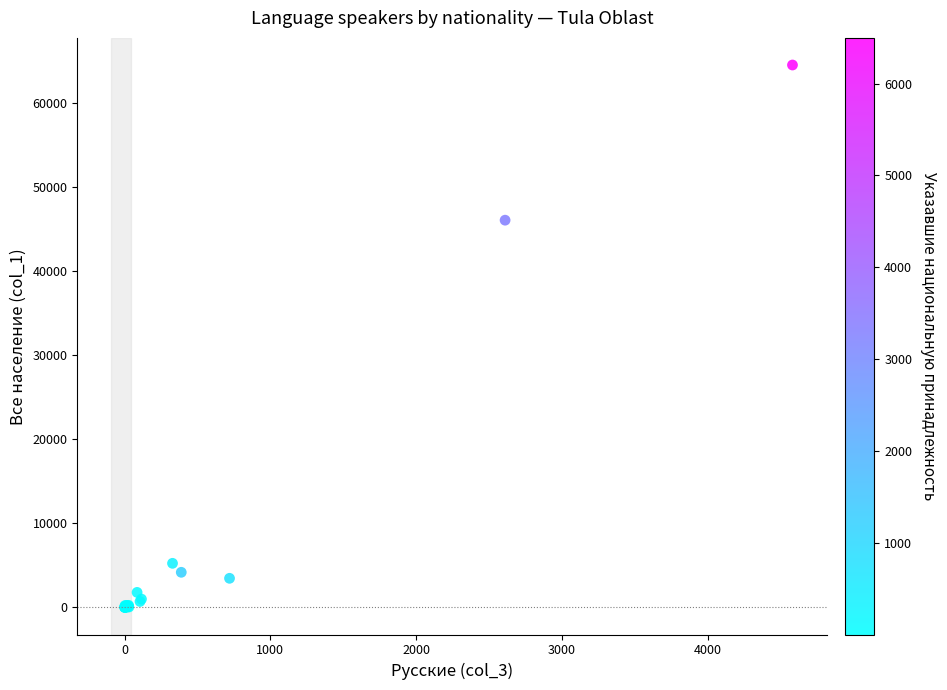

What Y value in the scatter plot is closest to 32260?

46056